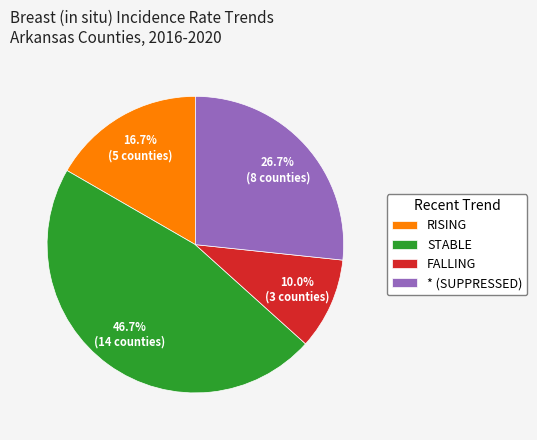

Rank the categories by value from highest to lowest.

STABLE, * (SUPPRESSED), RISING, FALLING